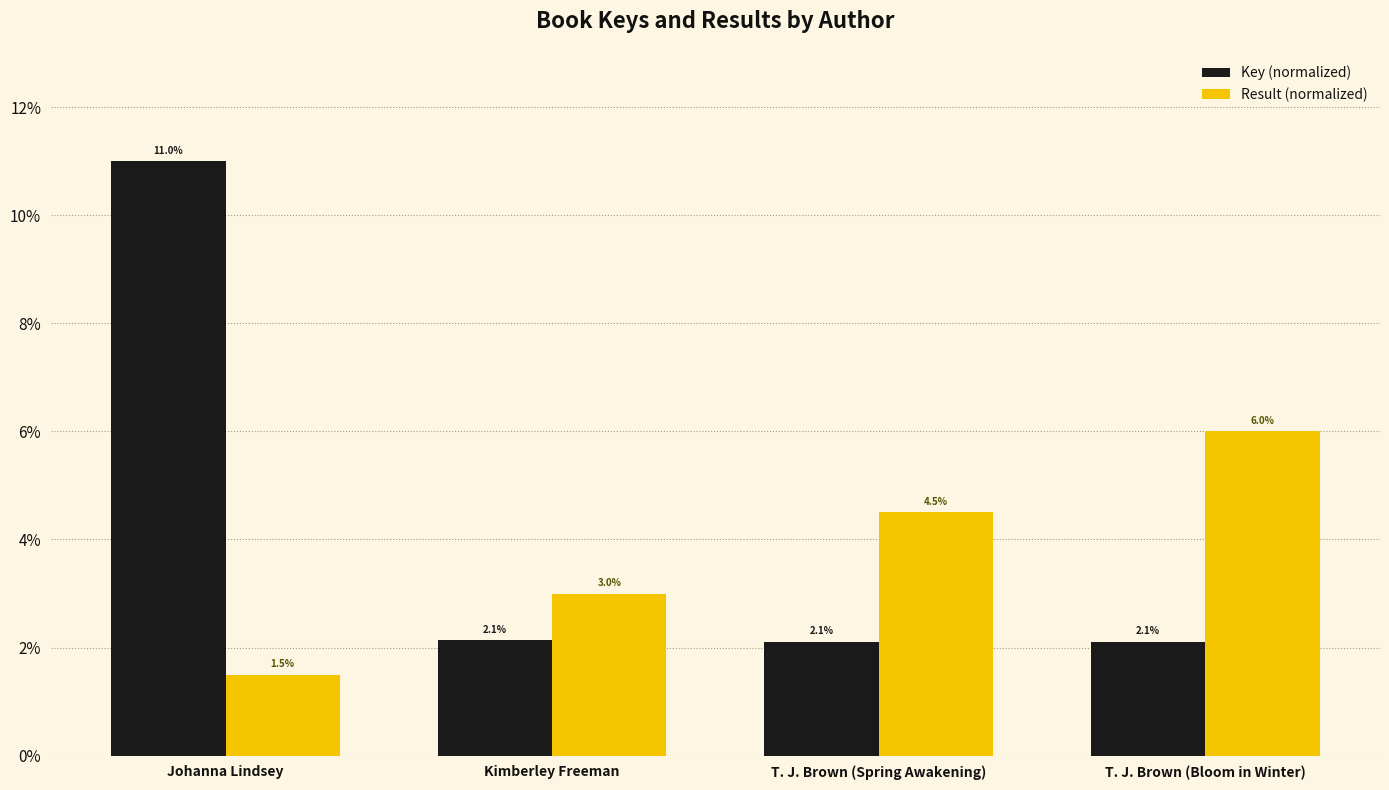

How many values in the Result (normalized) series exceed 4?

2